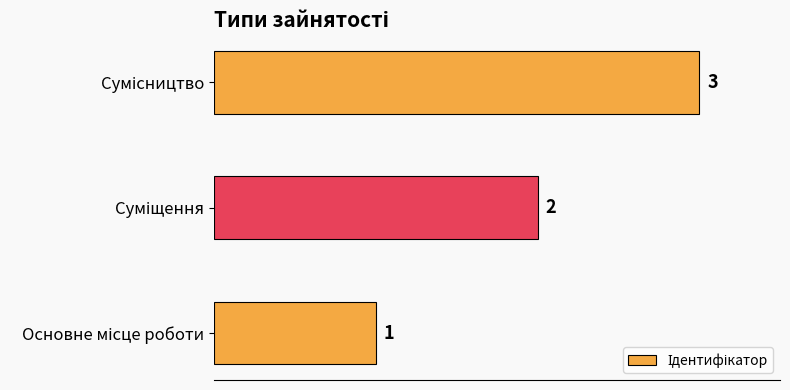

How many values are between 1 and 3?

3